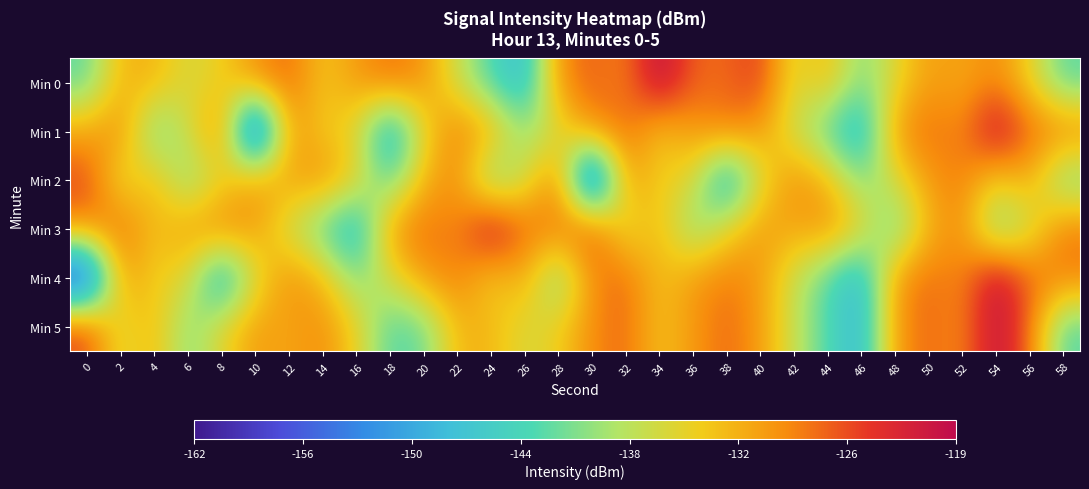

Rank the series at 22 from lowest to highest value.

Min 0, Min 5, Min 2, Min 3, Min 1, Min 4